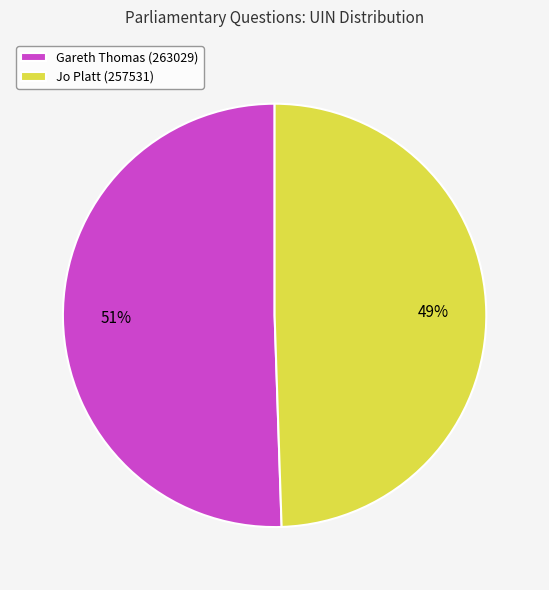

Which category accounts for the majority?

Gareth Thomas (263029)